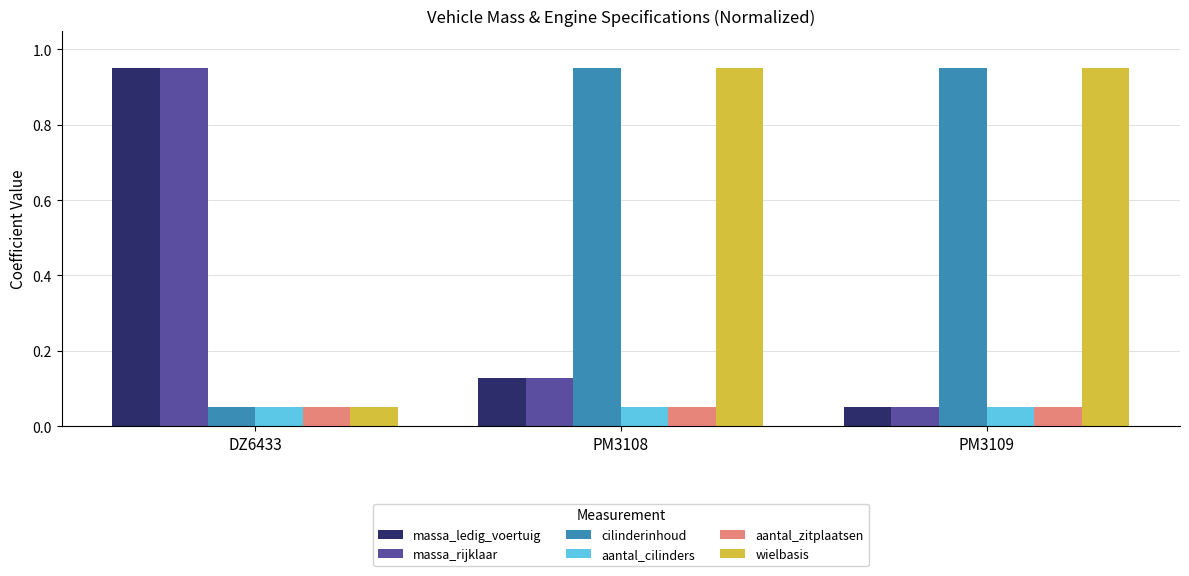

What is the difference between the massa_rijklaar values at PM3108 and DZ6433?

0.8